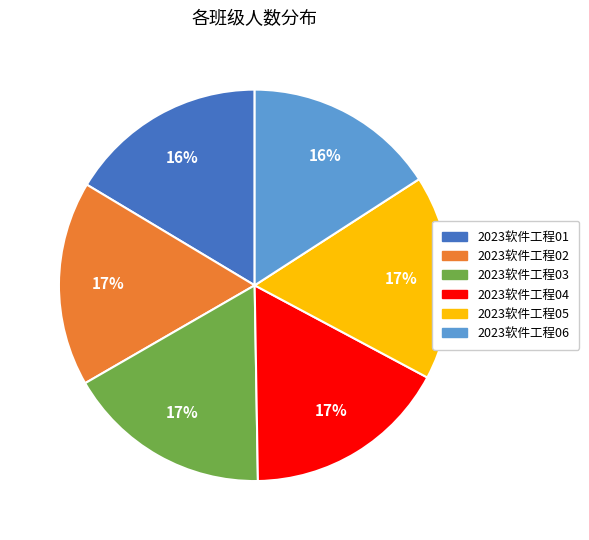

How many segments does this pie chart have?

6